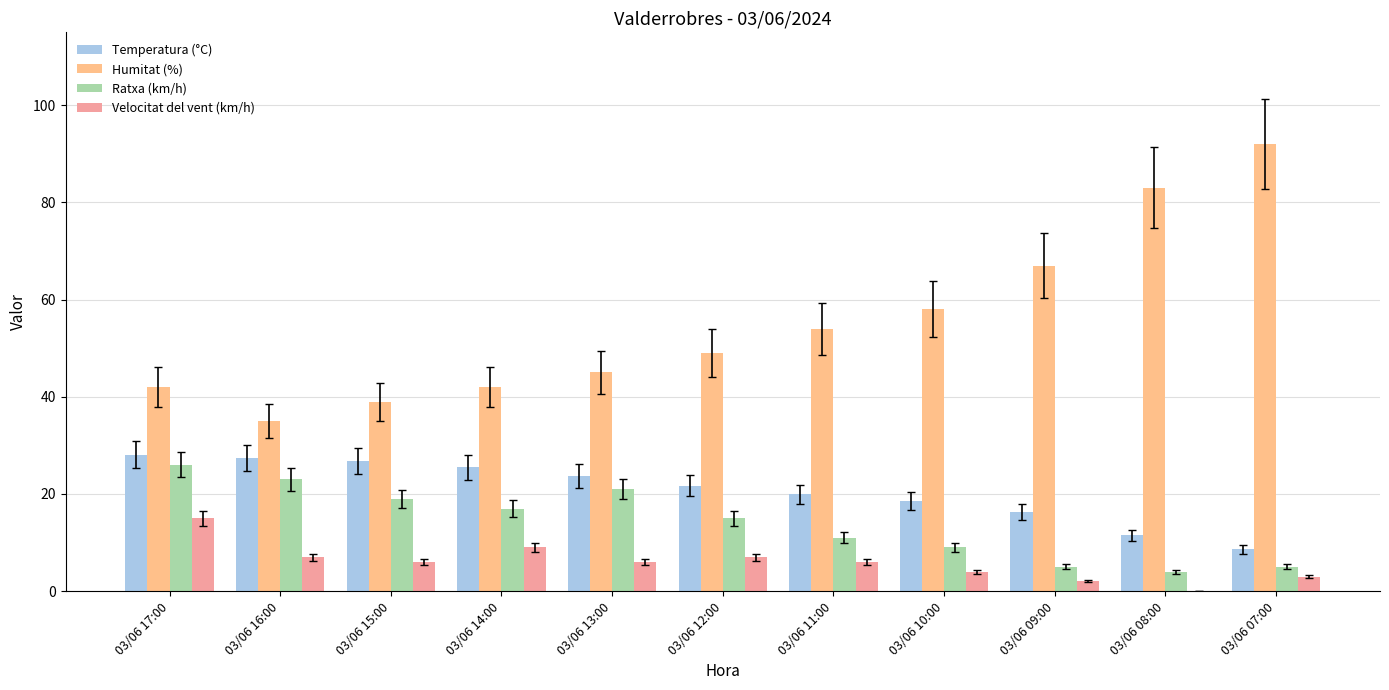

How many distinct data groups are displayed?

4